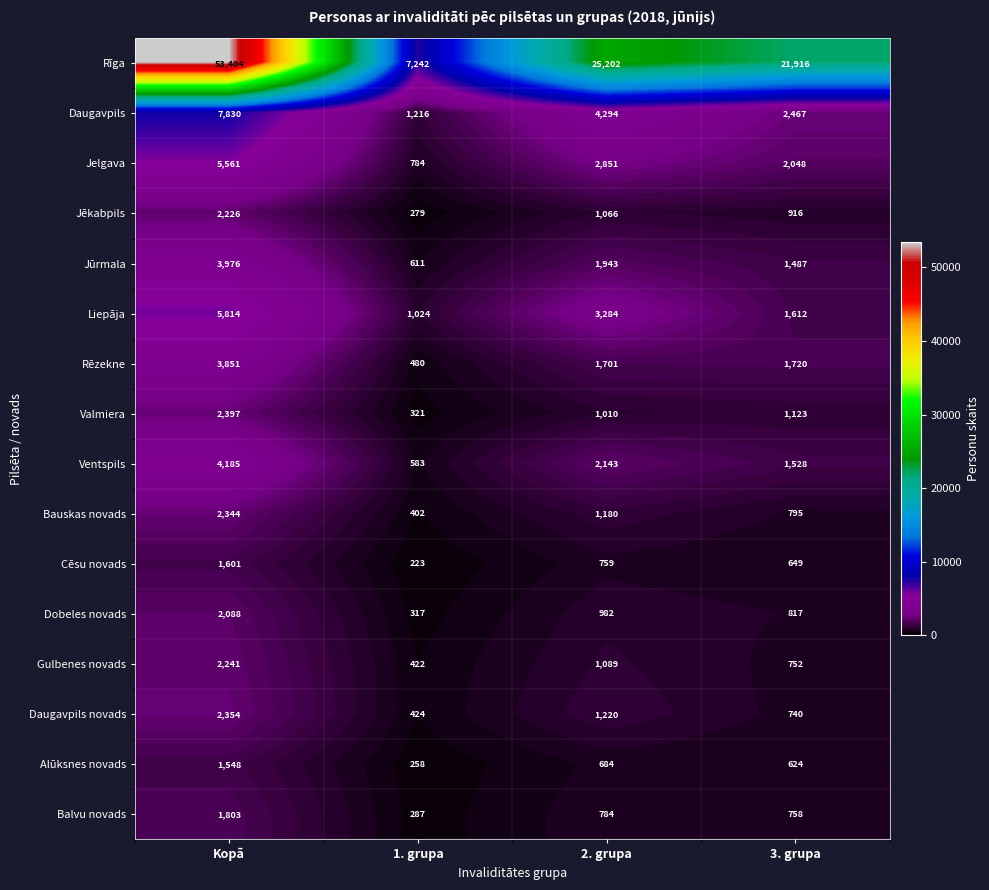

What is the average value of the Rēzekne series?

1938